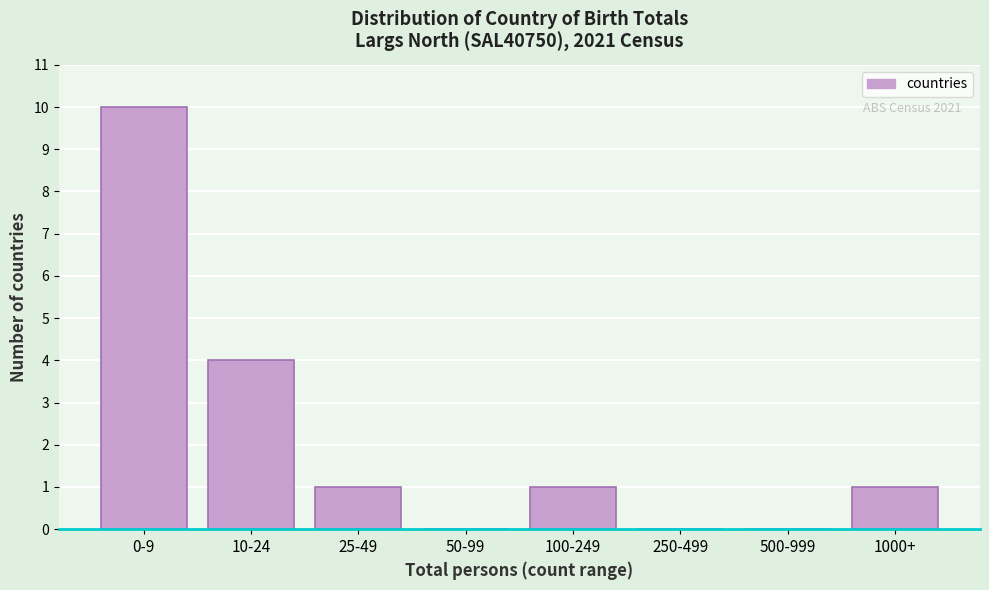

Reading left to right, list all the values displayed in this chart.

0-9=10	10-24=4	25-49=1	50-99=0	100-249=1	250-499=0	500-999=0	1000+=1